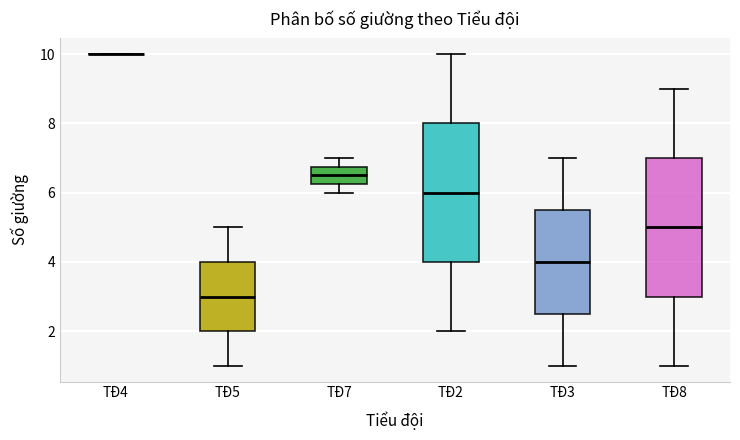

Reading left to right, read every box against the y-axis: the position of its median line, the range the box covers, and the ends of its whiskers. The values are not printed on the chart, so give them approximately, as read against the axis.

TĐ4: box collapsed to a line at 10.0, whiskers 10.0 to 10.0
TĐ5: median 3.0, box 2.0 to 4.0, whiskers 1.0 to 5.0
TĐ7: median 6.6, box 6.2 to 6.8, whiskers 6.0 to 7.0
TĐ2: median 6.0, box 4.0 to 8.0, whiskers 2.0 to 10.0
TĐ3: median 4.0, box 2.6 to 5.6, whiskers 1.0 to 7.0
TĐ8: median 5.0, box 3.0 to 7.0, whiskers 1.0 to 9.0